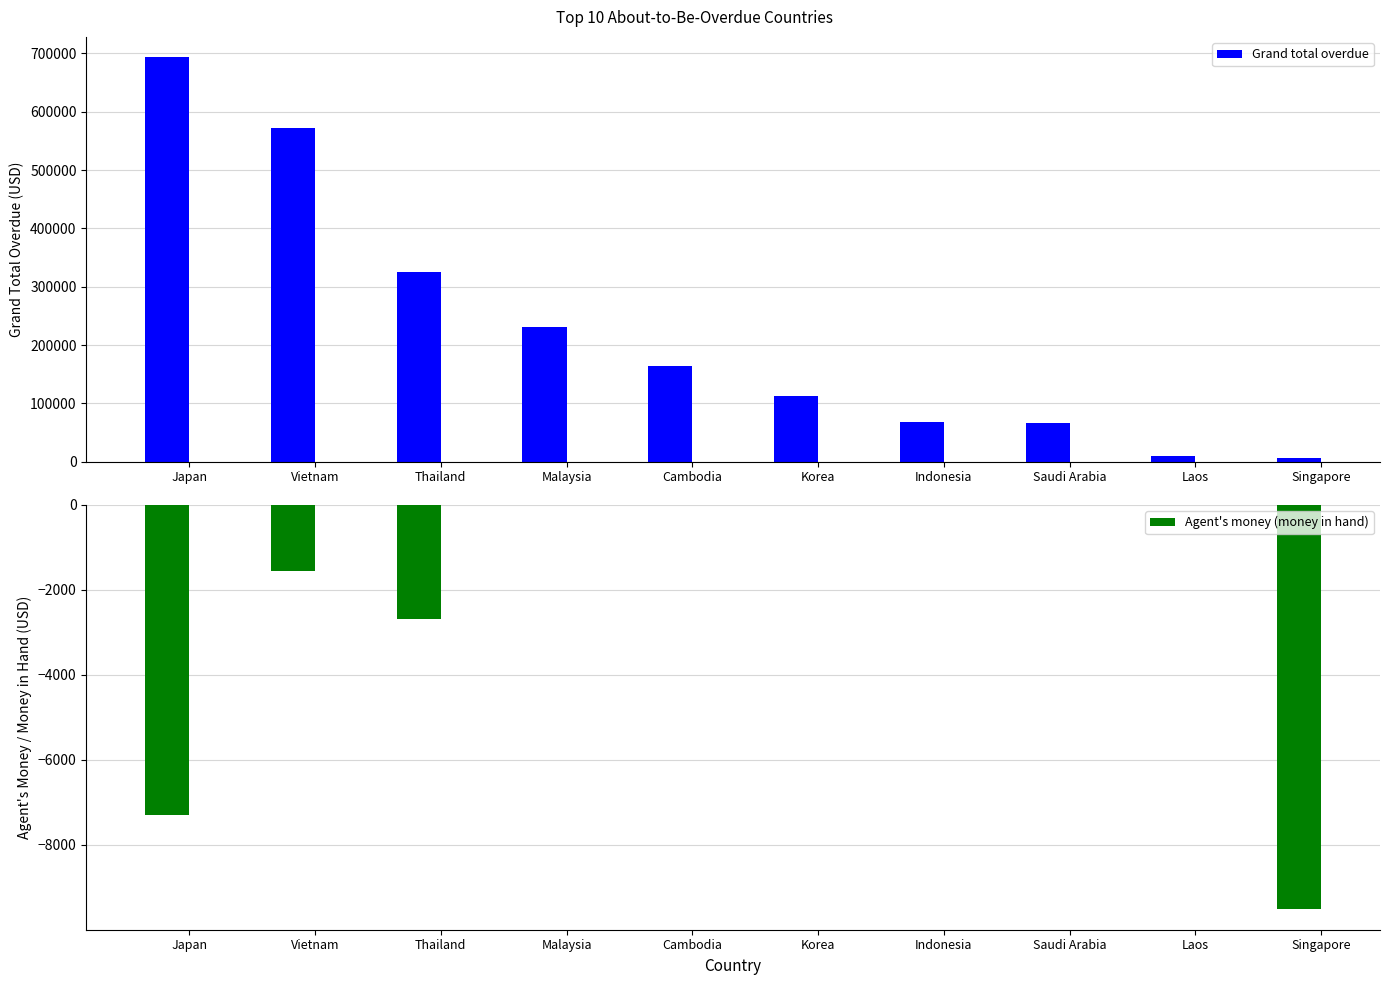

What is the difference between the maximum and minimum values in the Agent's money (money in hand) series?

9520.0